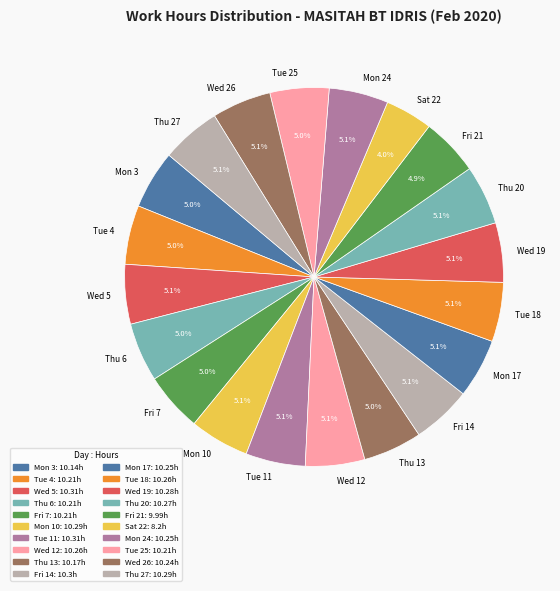

True or false: Thu 13 accounts for 1% of the total.

False